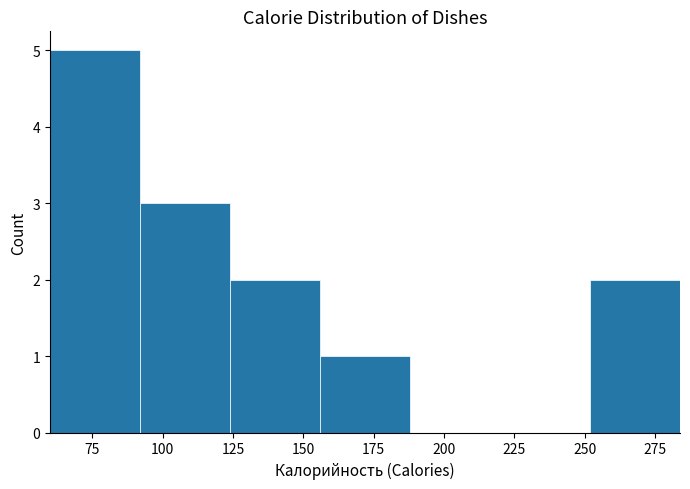

Reading left to right, list every bar in this chart as the range it spans on the x-axis followed by its height. Neither the bar edges nor the heights are printed on the chart, so give them approximately, as read against the axes.

60 to 90: 5
90 to 125: 3
125 to 155: 2
155 to 190: 1
190 to 220: 0
220 to 250: 0
250 to 285: 2